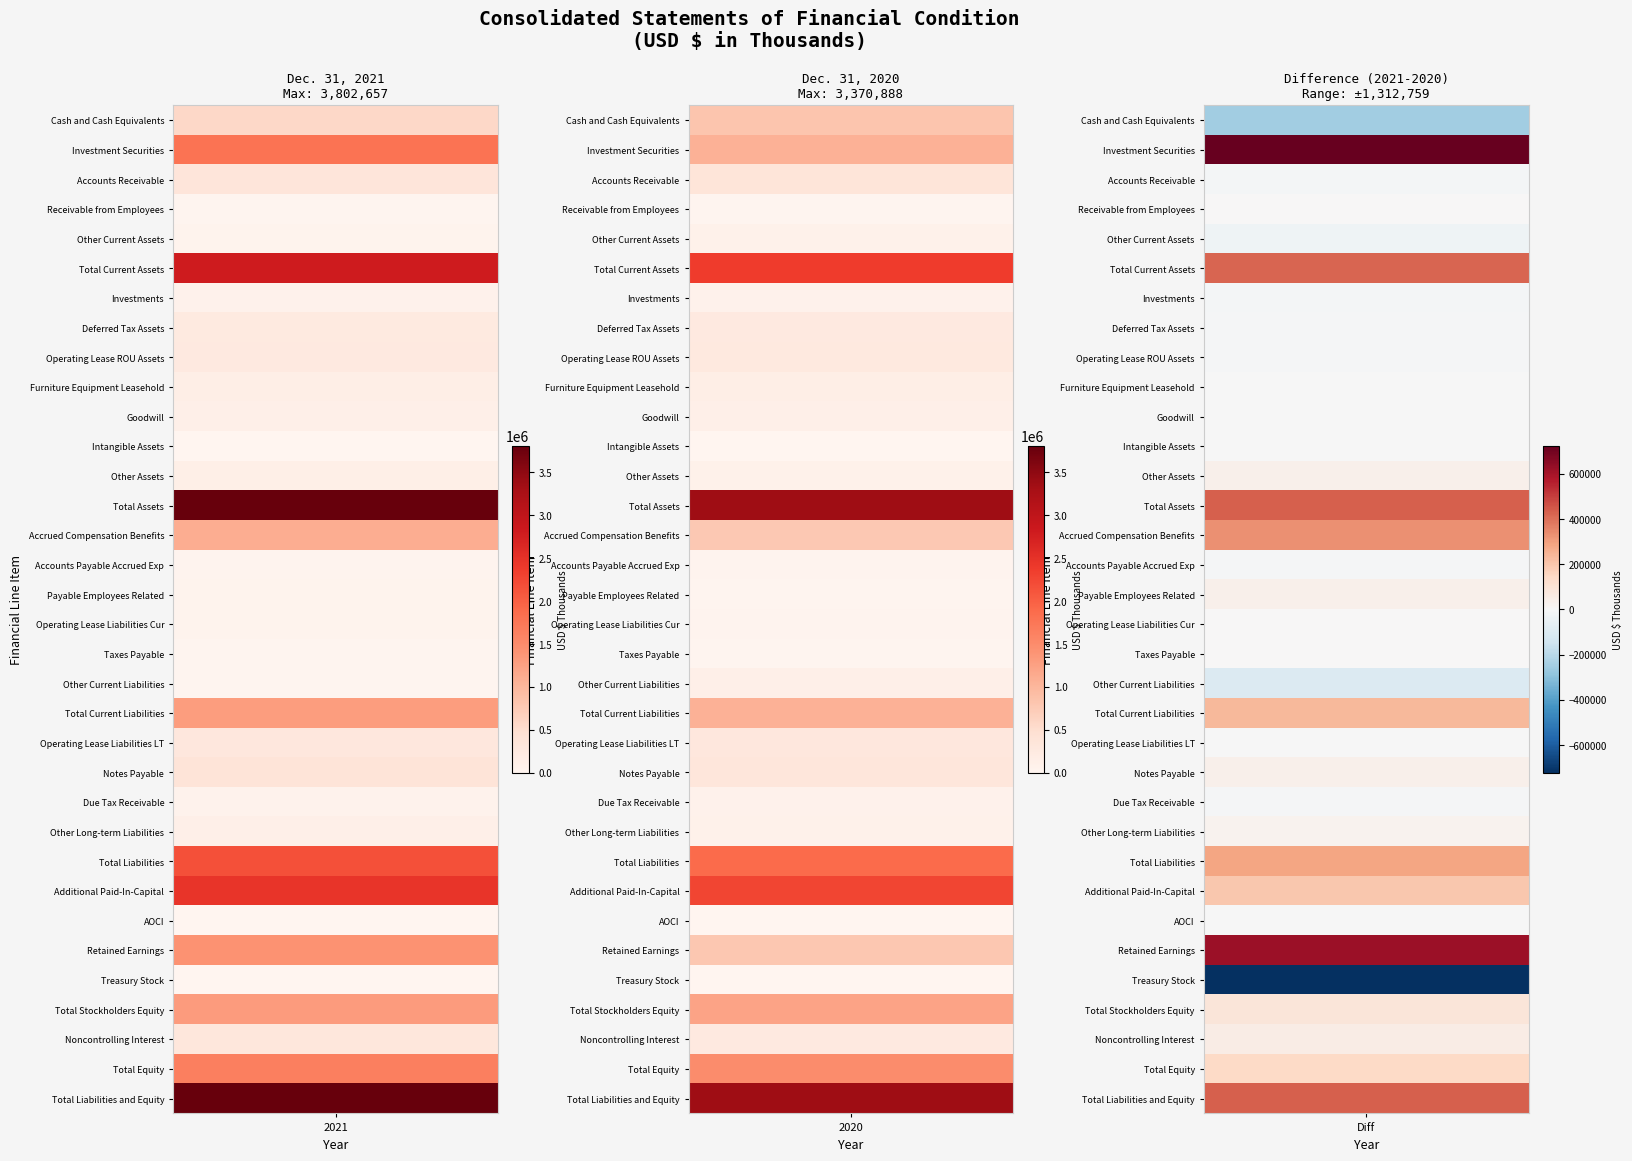

Where is Total Assets nearest to the value 3586772?

1